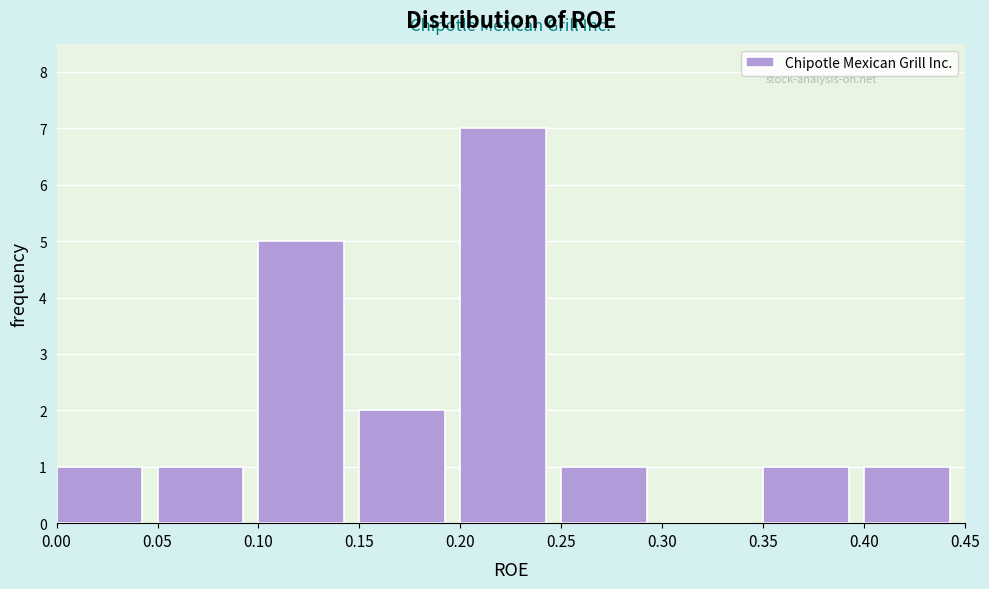

Reading left to right, transcribe this chart: for each bar, give the range it covers on the x-axis and its height. The values are not printed on the chart, so give them approximately, as read against the axis.

0.00 to 0.05: 1
0.05 to 0.10: 1
0.10 to 0.15: 5
0.15 to 0.20: 2
0.20 to 0.25: 7
0.25 to 0.30: 1
0.30 to 0.35: 0
0.35 to 0.40: 1
0.40 to 0.45: 1